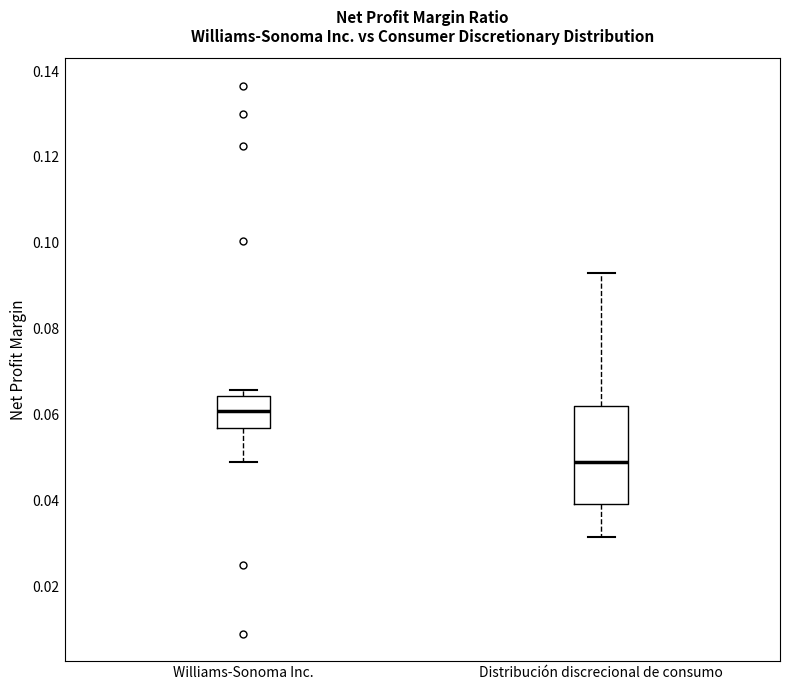

Which box's median line is the lowest?

Distribución discrecional de consumo